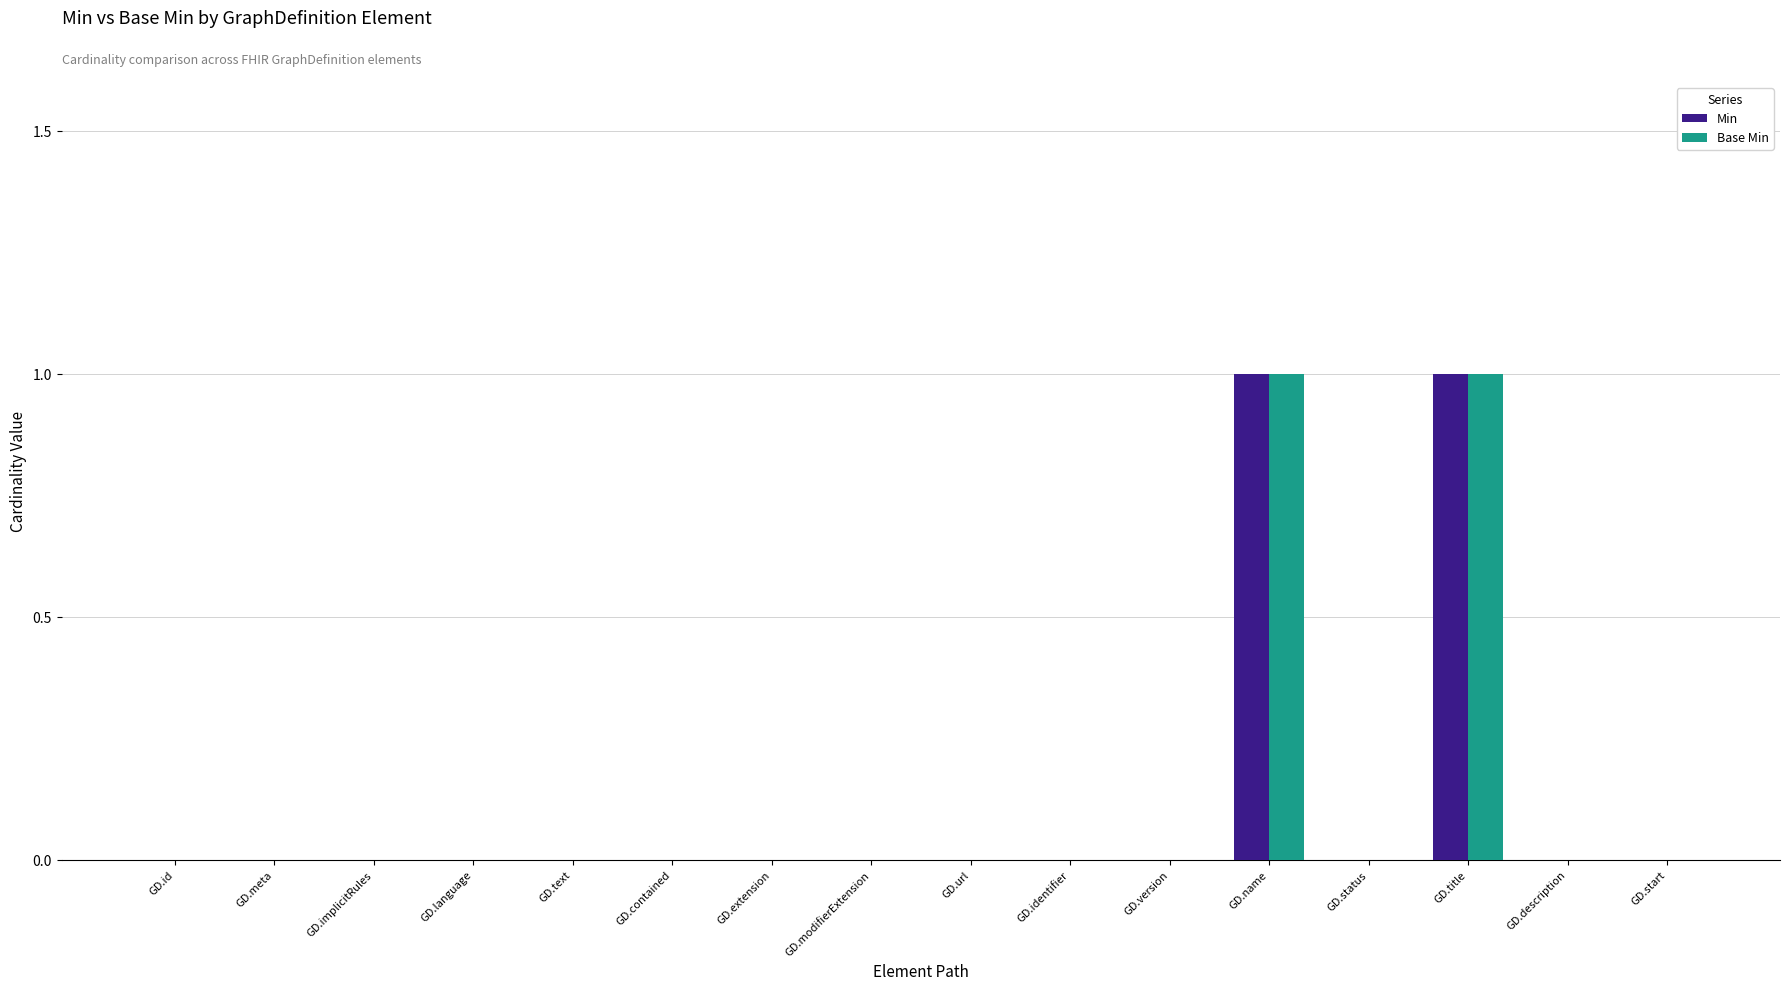

The value of Min at GD.text is -1. True or false?

False